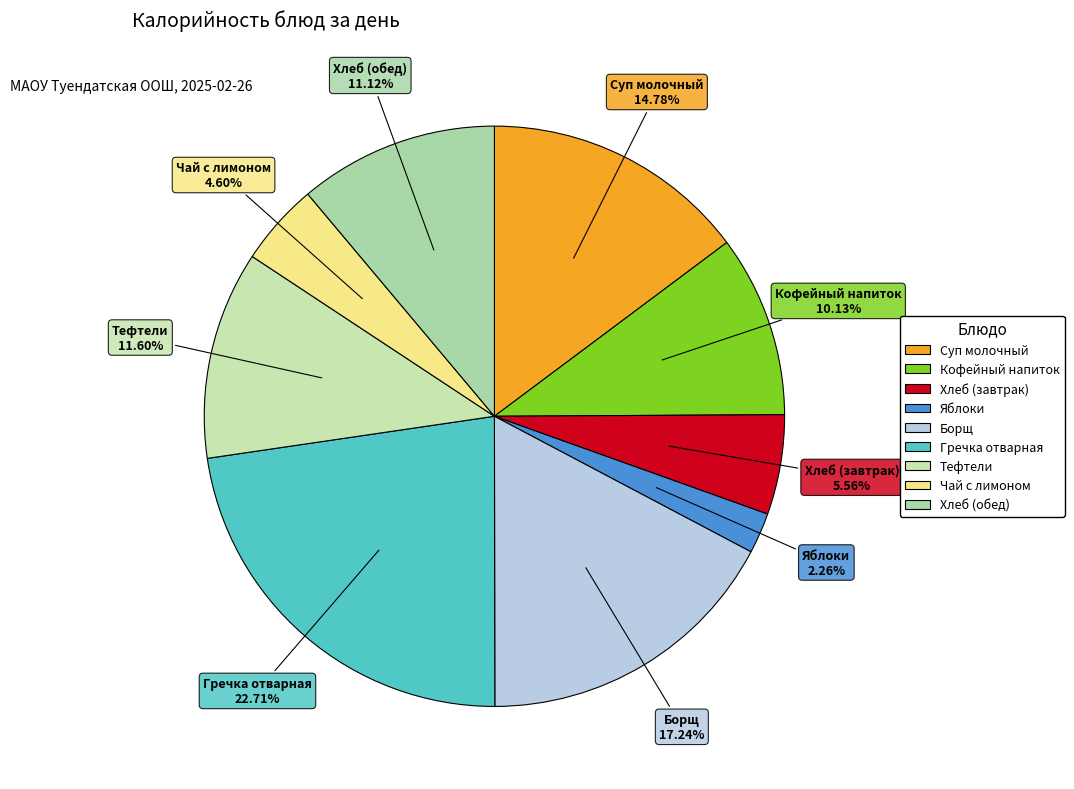

Is it true that Борщ is 17% of the pie?

True